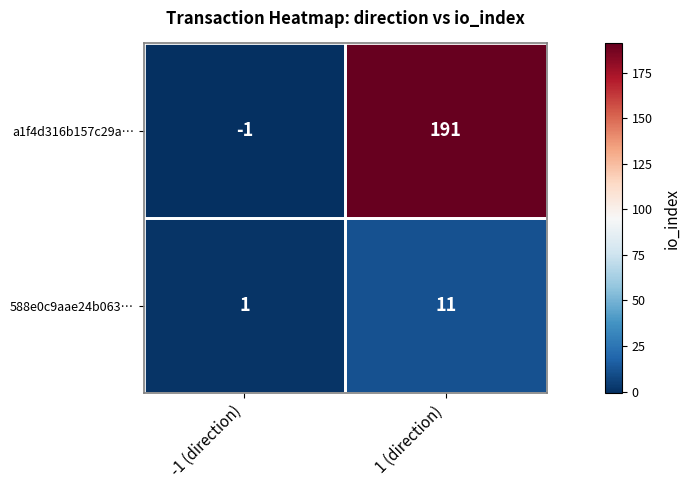

Which category has the highest value in the a1f4d316b157c29a… series?

1 (direction)